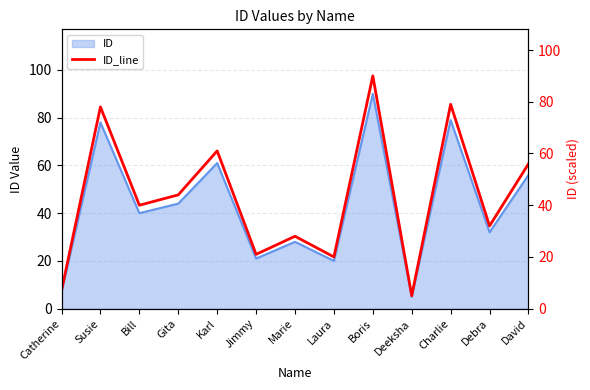

How many lines are shown in the chart?

1